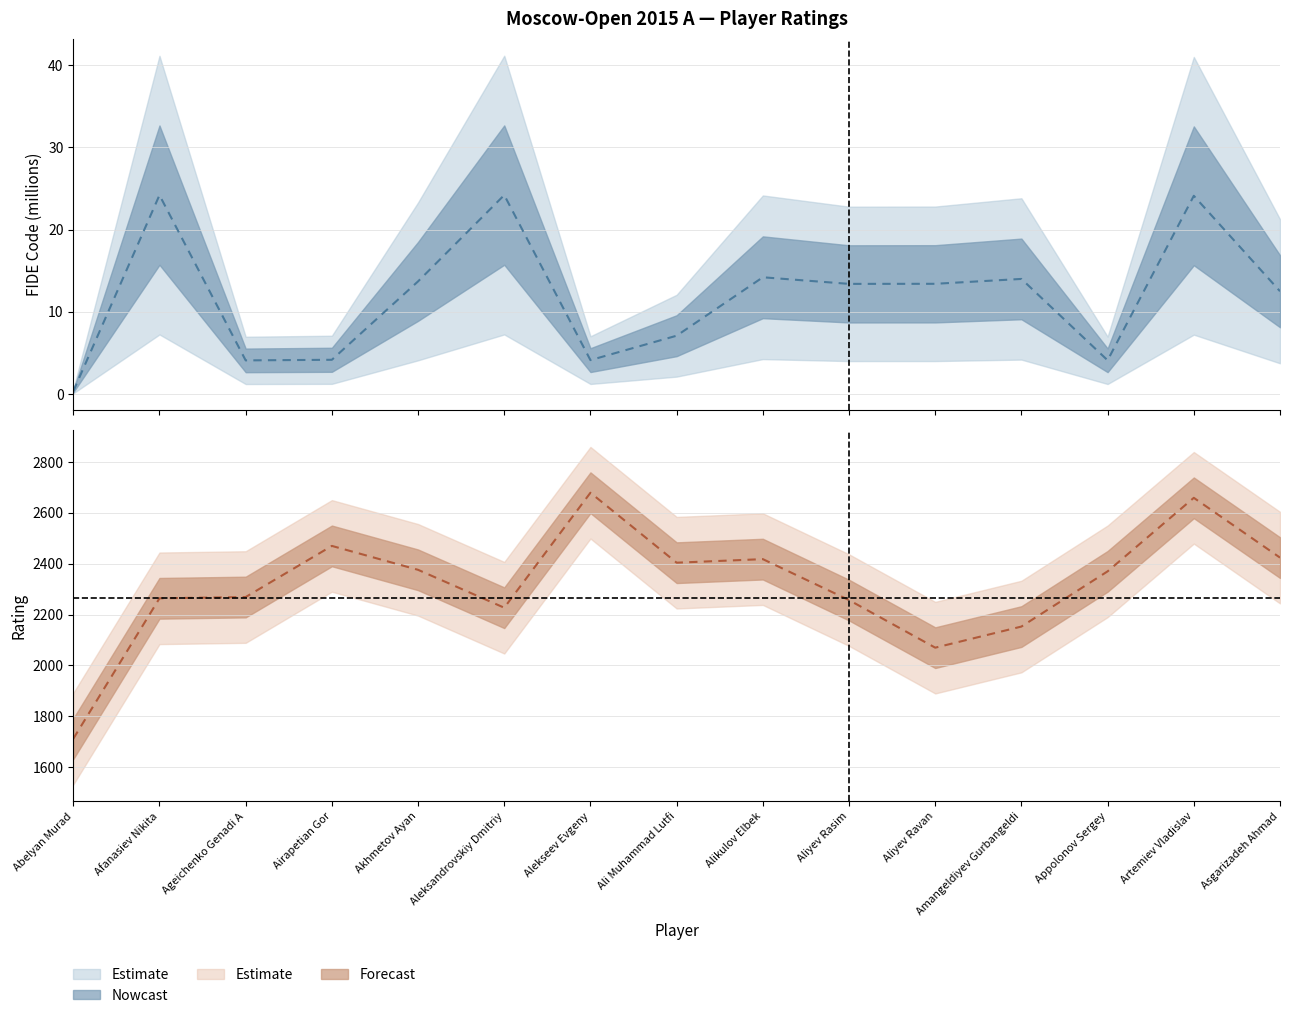

Reading right to left, list all the values displayed in this chart.

FIDE Code: 12.5	24.1	4.1	14.0	13.4	13.4	14.2	7.1	4.1	24.2	13.7	4.2	4.1	24.2	0.3
Rating: 2424.0	2659.0	2370.0	2153.0	2070.0	2257.0	2418.0	2404.0	2679.0	2227.0	2376.0	2470.0	2269.0	2264.0	1712.0